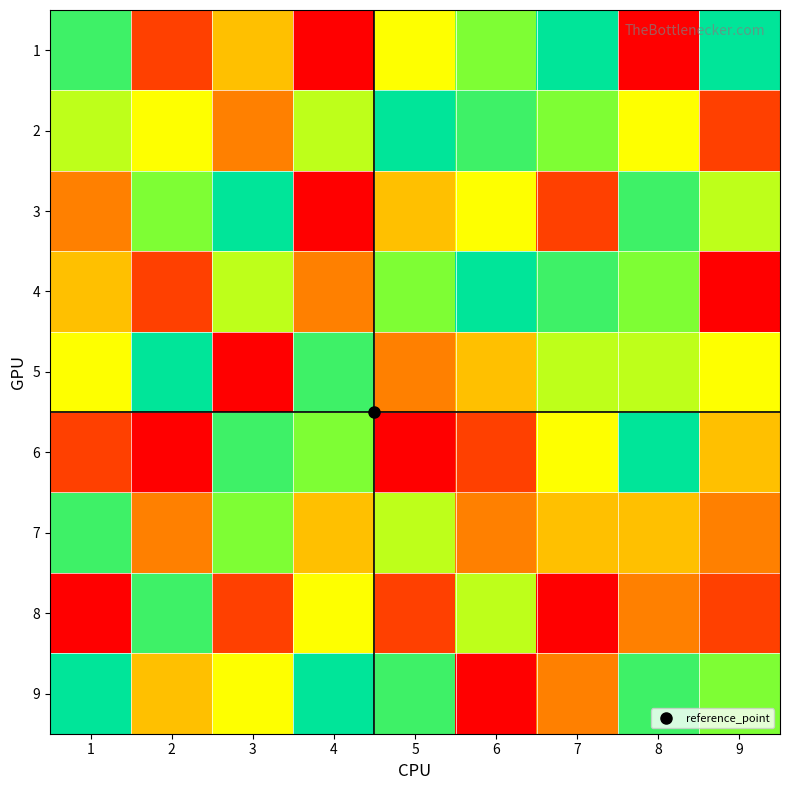

List the series in order of their peak value, highest first.

1, 2, 3, 4, 5, 6, 9, 7, 8